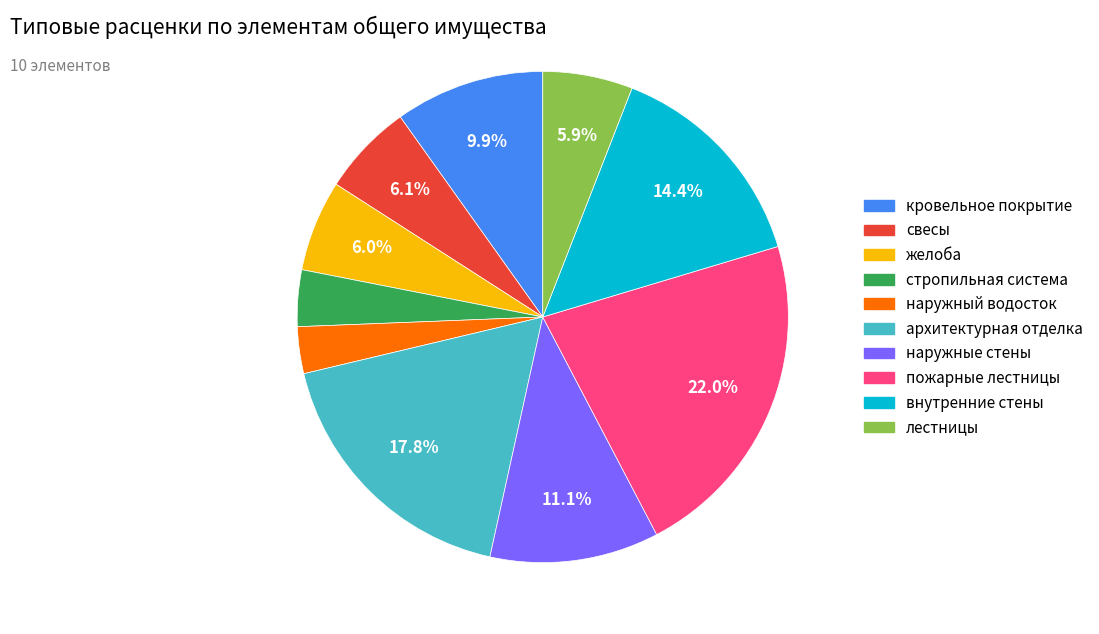

Combined, do внутренние стены and желоба account for over 50%?

No